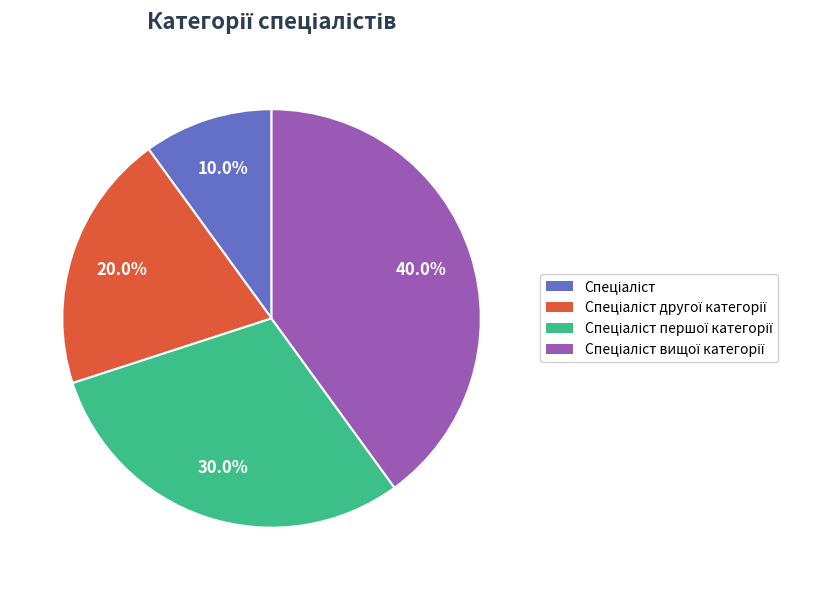

Is there a majority slice in this chart?

No